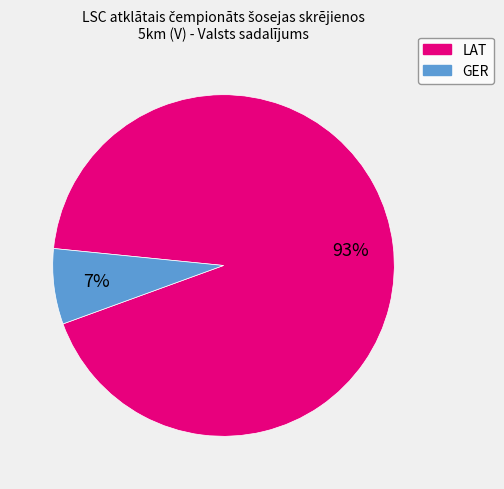

Is it true that LAT is 81% of the pie?

False